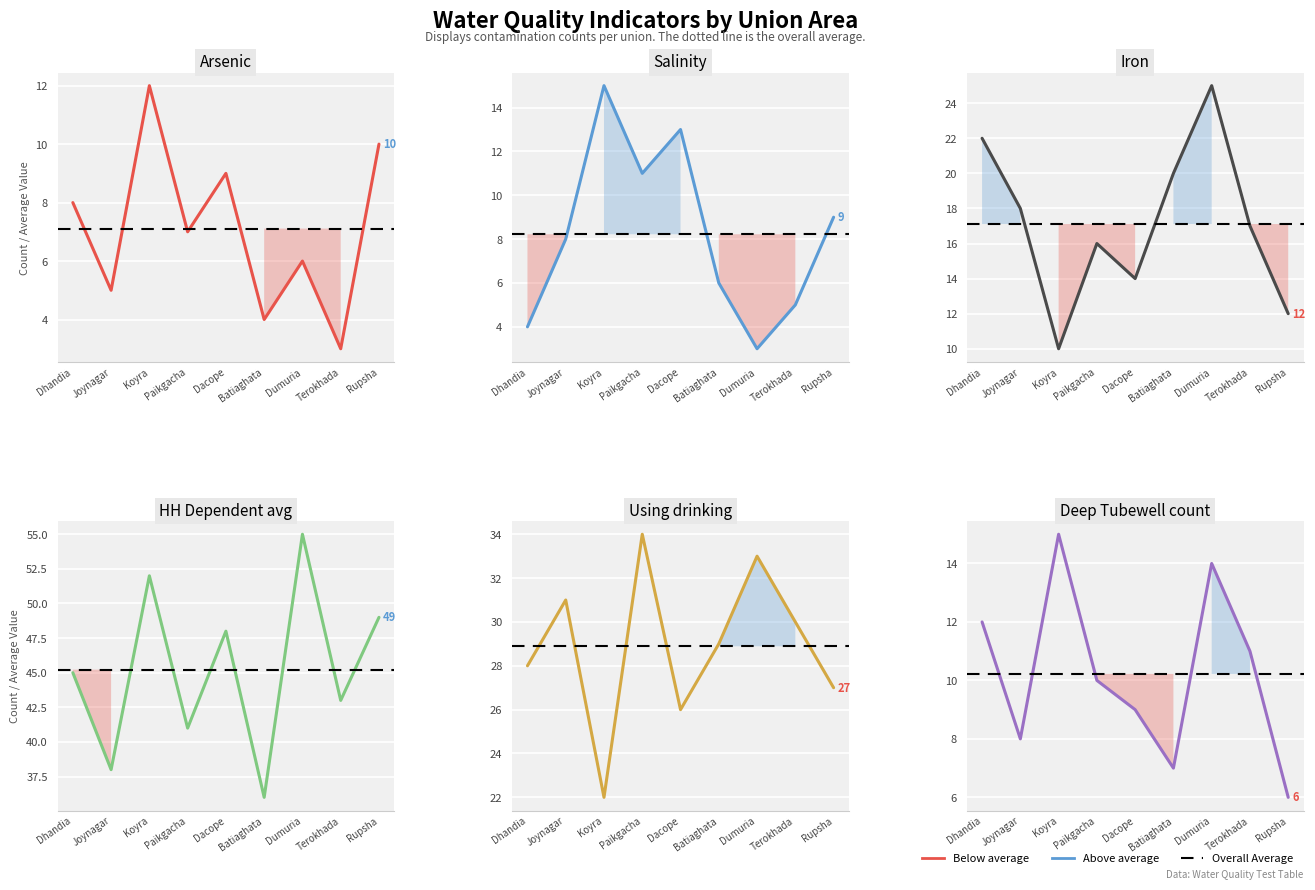

Reading right to left, extract all data points from this chart.

Arsenic: Rupsha=10	Terokhada=3	Dumuria=6	Batiaghata=4	Dacope=9	Paikgacha=7	Koyra=12	Joynagar=5	Dhandia=8
Salinity: Rupsha=9	Terokhada=5	Dumuria=3	Batiaghata=6	Dacope=13	Paikgacha=11	Koyra=15	Joynagar=8	Dhandia=4
Iron: Rupsha=12	Terokhada=17	Dumuria=25	Batiaghata=20	Dacope=14	Paikgacha=16	Koyra=10	Joynagar=18	Dhandia=22
HH_Dependent_avg: Rupsha=49	Terokhada=43	Dumuria=55	Batiaghata=36	Dacope=48	Paikgacha=41	Koyra=52	Joynagar=38	Dhandia=45
Using_drinking: Rupsha=27	Terokhada=30	Dumuria=33	Batiaghata=29	Dacope=26	Paikgacha=34	Koyra=22	Joynagar=31	Dhandia=28
Deep_Tubewell_count: Rupsha=6	Terokhada=11	Dumuria=14	Batiaghata=7	Dacope=9	Paikgacha=10	Koyra=15	Joynagar=8	Dhandia=12